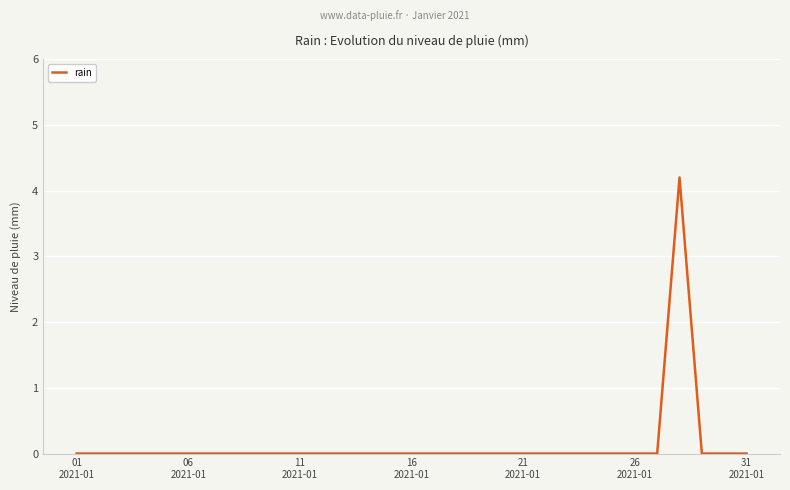

What is the maximum value shown in the chart?

4.2